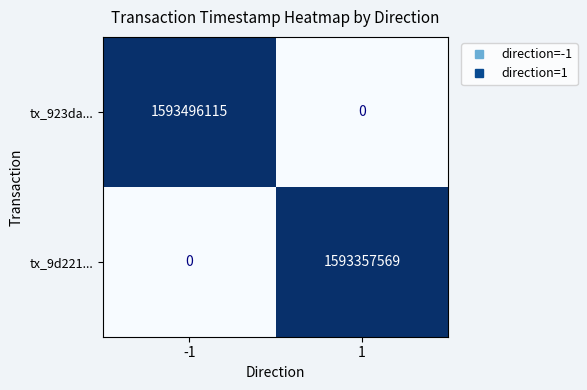

At which category is the sum across all series the highest?

-1